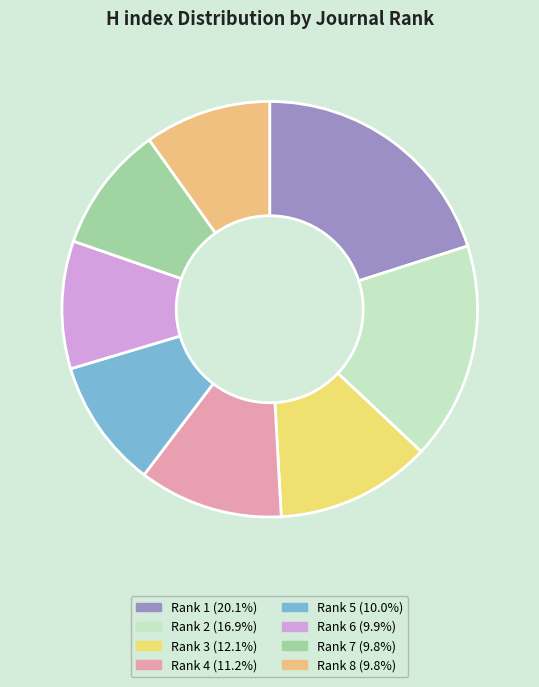

How many slices are in this pie chart?

8